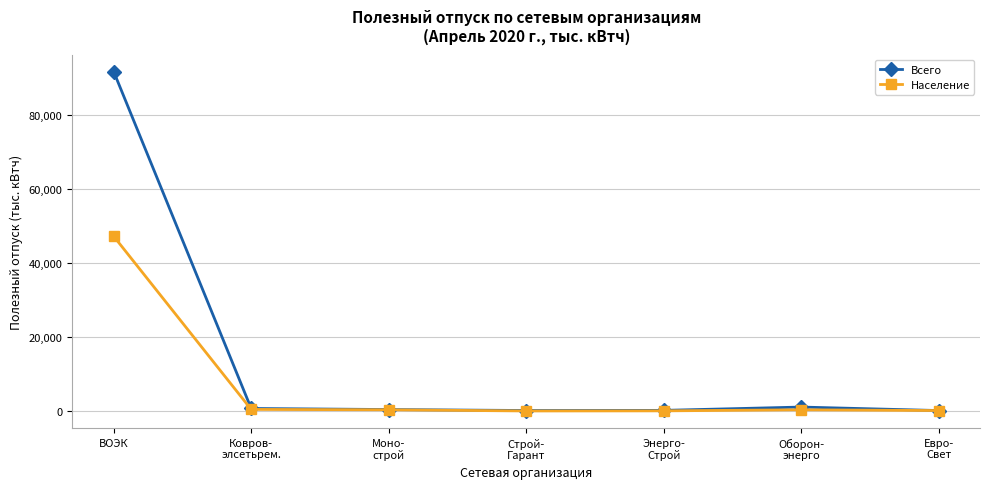

What position from the left is Энерго-
Строй?

5